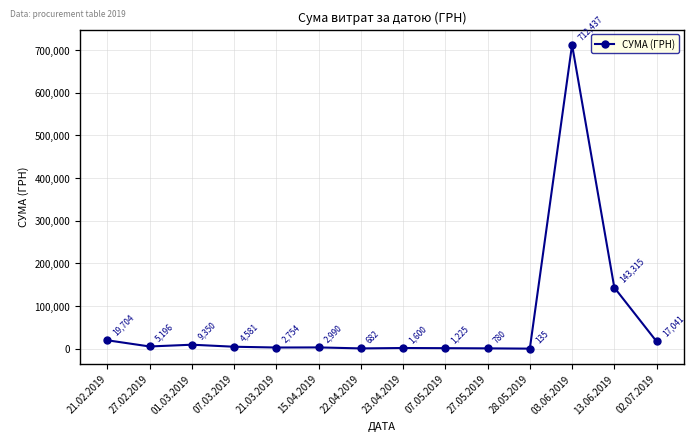

What is the label of the 3rd point from the right?

03.06.2019